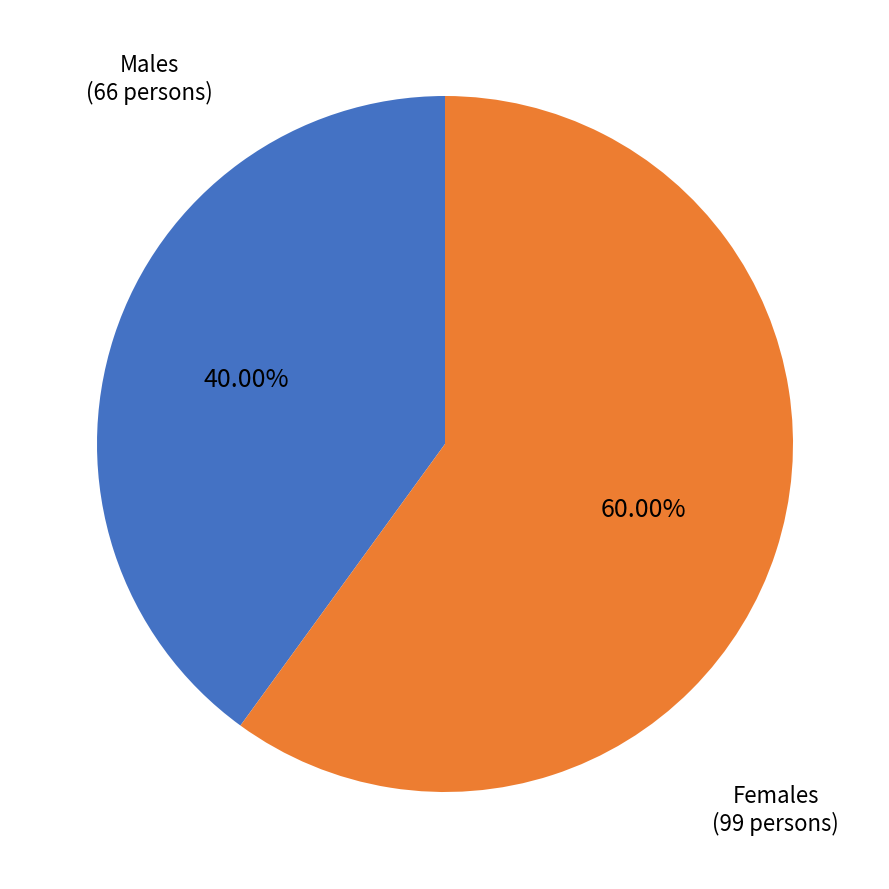

What is the ratio of the value at Females to the value at Males?

1.5